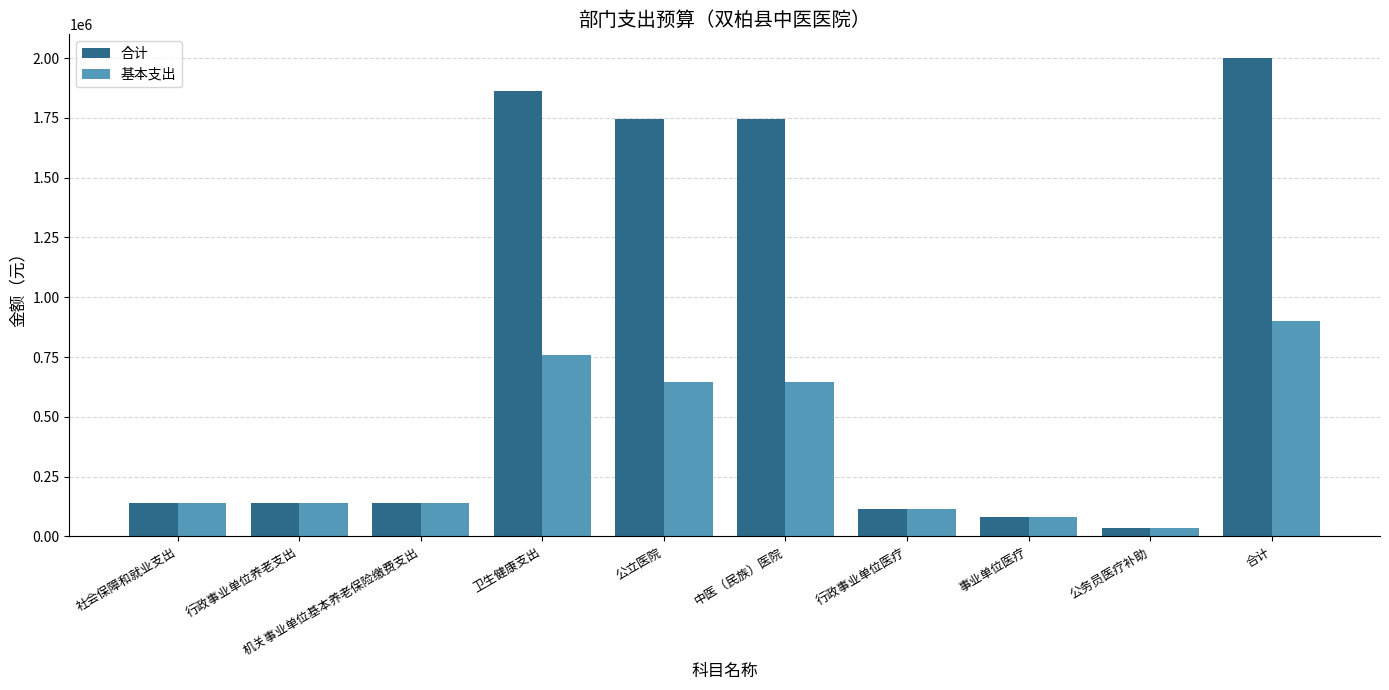

At which category is the sum across all series the highest?

合计